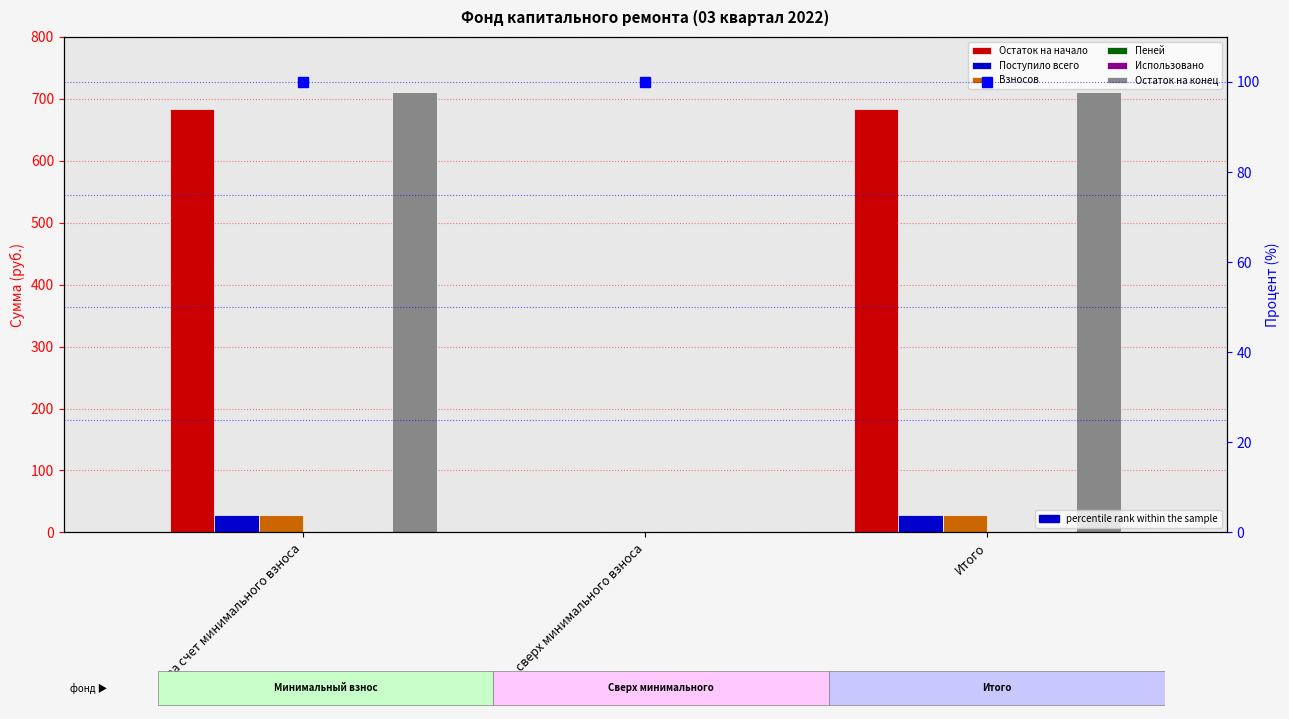

What is the sum of the Остаток на начало values at за счет минимального взноса and сверх минимального взноса?

711.2